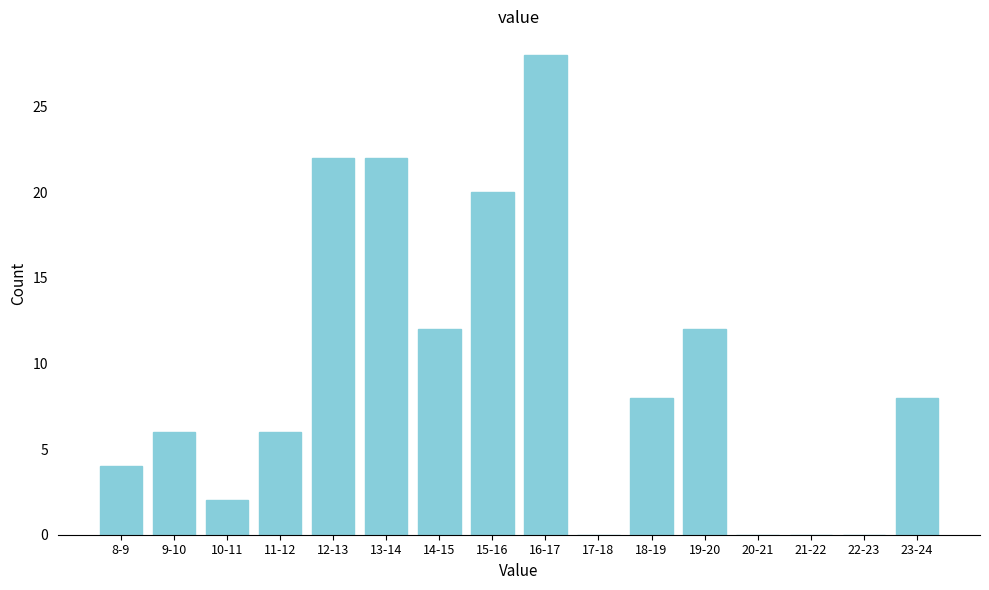

Reading left to right, list all the values displayed in this chart.

8-9=4	9-10=6	10-11=2	11-12=6	12-13=22	13-14=22	14-15=12	15-16=20	16-17=28	17-18=0	18-19=8	19-20=12	20-21=0	21-22=0	22-23=0	23-24=8